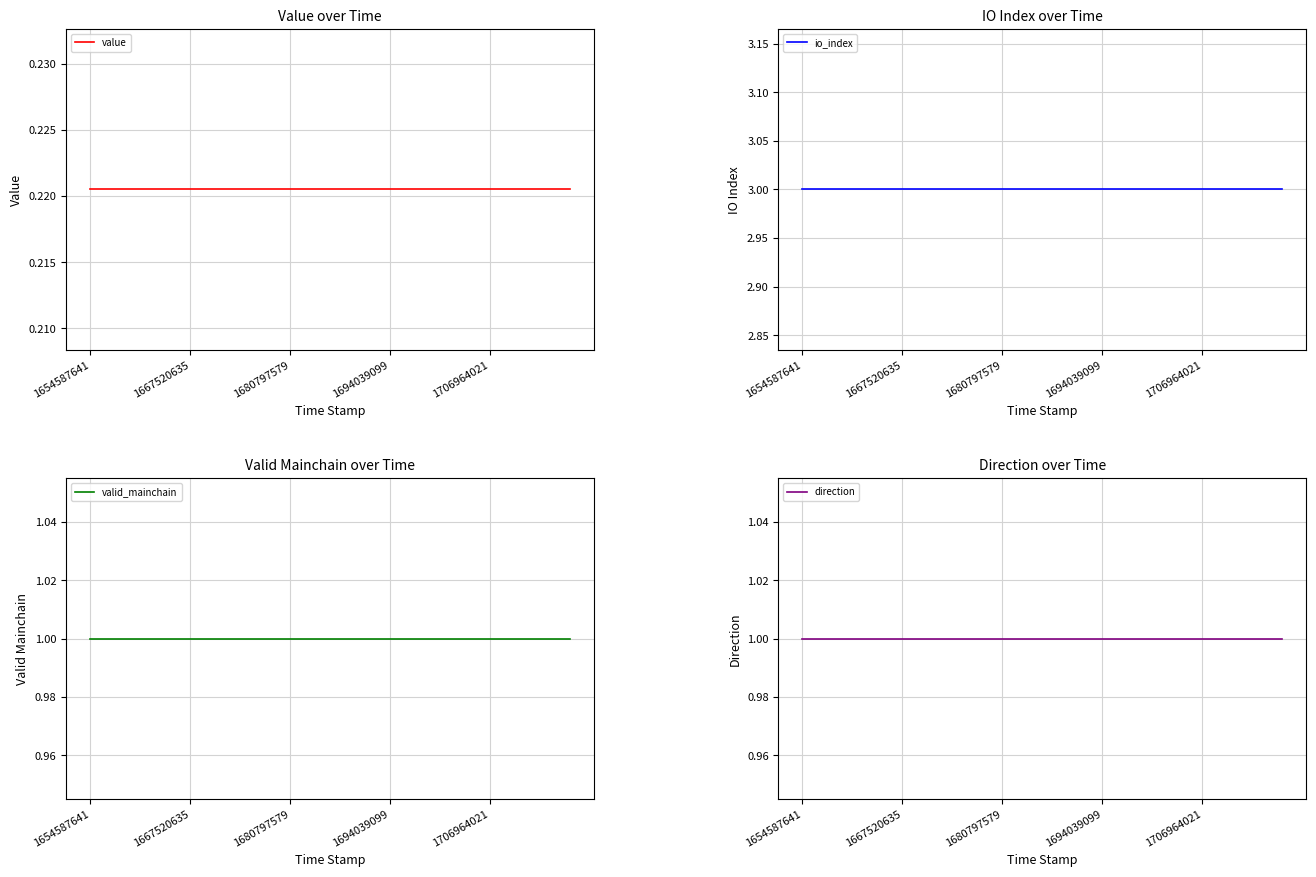

Which series has the largest range (max minus min)?

value